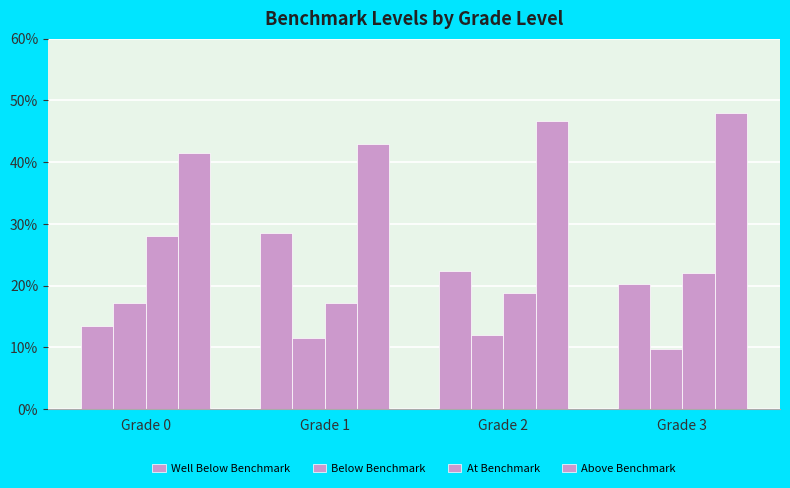

What is the value of the Above Benchmark bar at the 1st from the left?

0.4